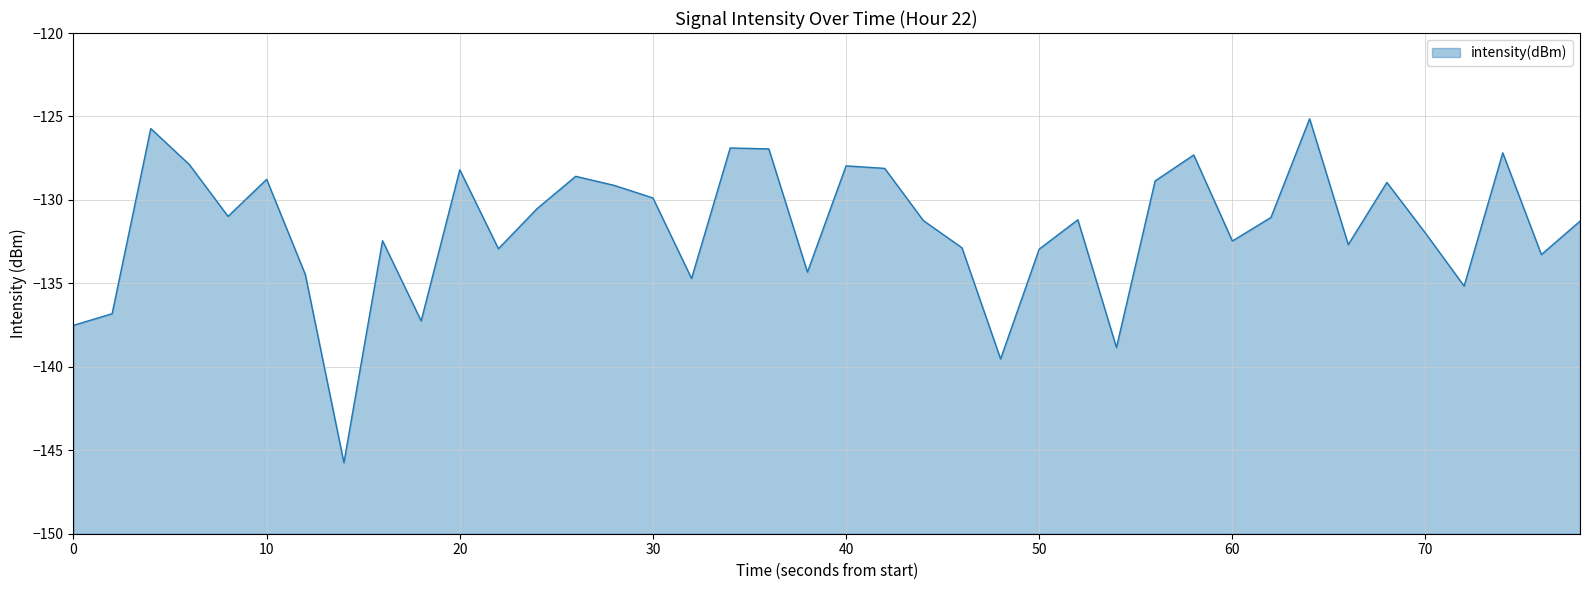

How many points are higher than both their immediate neighbors (excluding endpoints)?

12